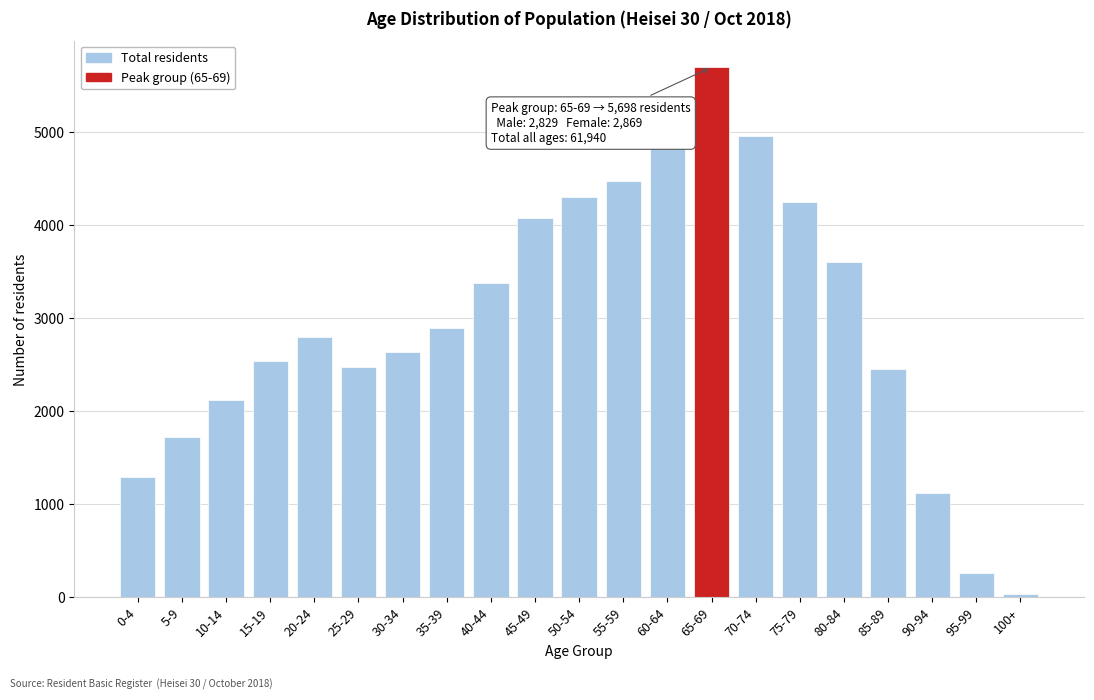

What is the label of the 16th bar from the left?

75-79